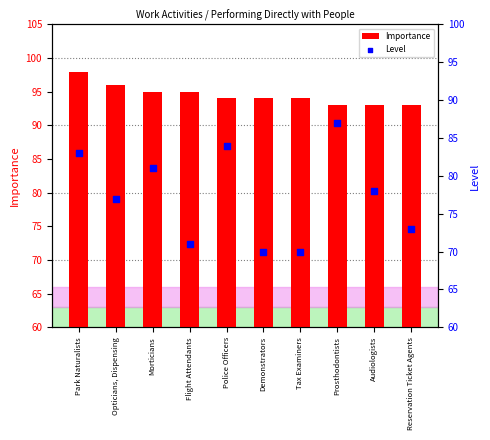

Which series has the largest total across all categories?

Importance